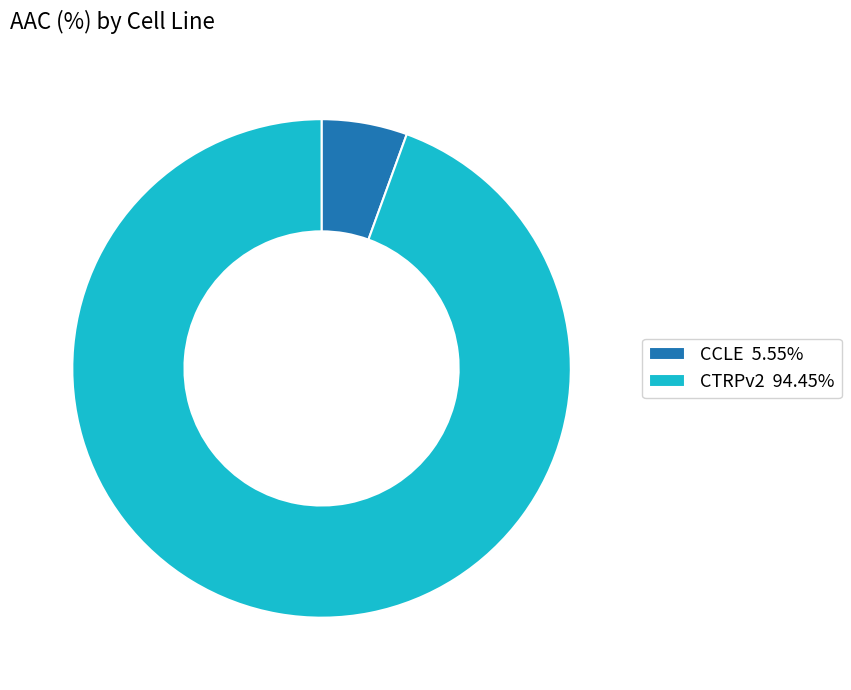

Is the sum of CTRPv2 94.45% and CCLE 5.55% greater than half?

Yes